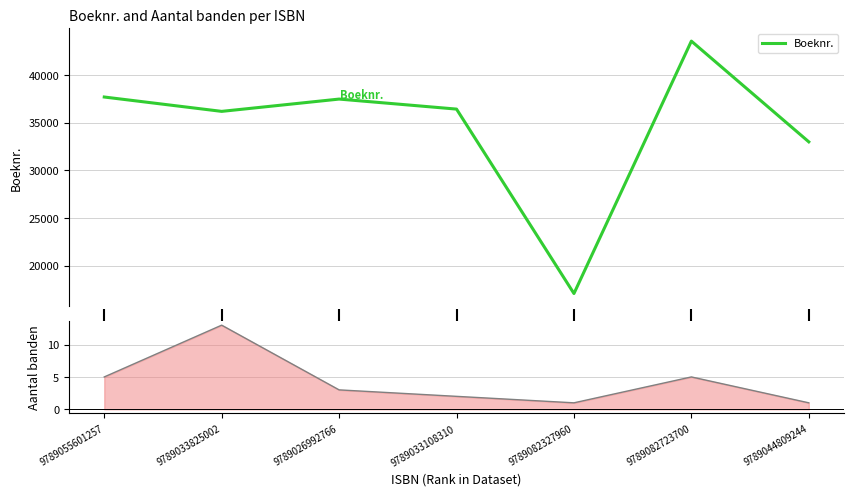

Between 4 and 5, which series saw the biggest shift?

Boeknr.